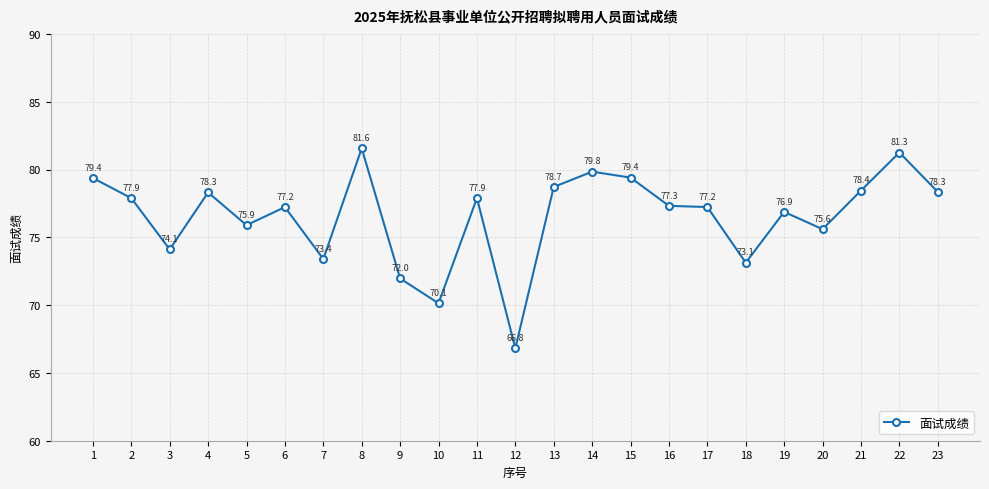

Where is the data nearest to the value 74?

3